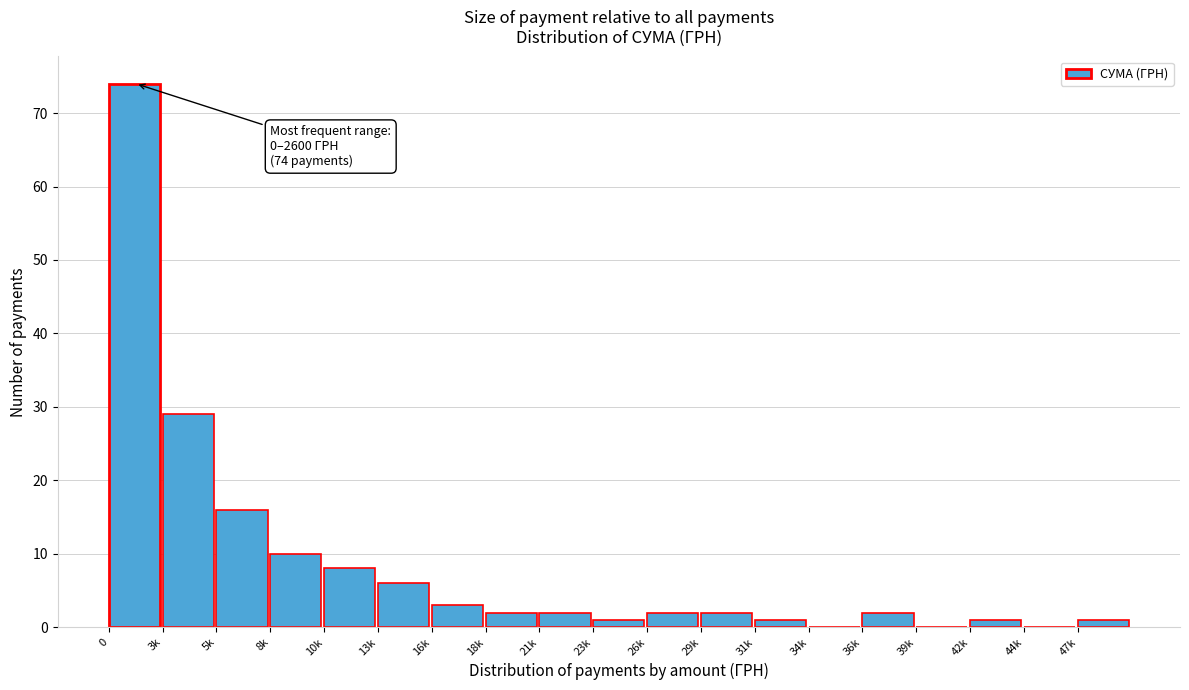

Reading right to left, transcribe all the data shown in this chart.

47k=1	44k=0	42k=1	39k=0	36k=2	34k=0	31k=1	29k=2	26k=2	23k=1	21k=2	18k=2	16k=3	13k=6	10k=8	8k=10	5k=16	3k=29	0=74